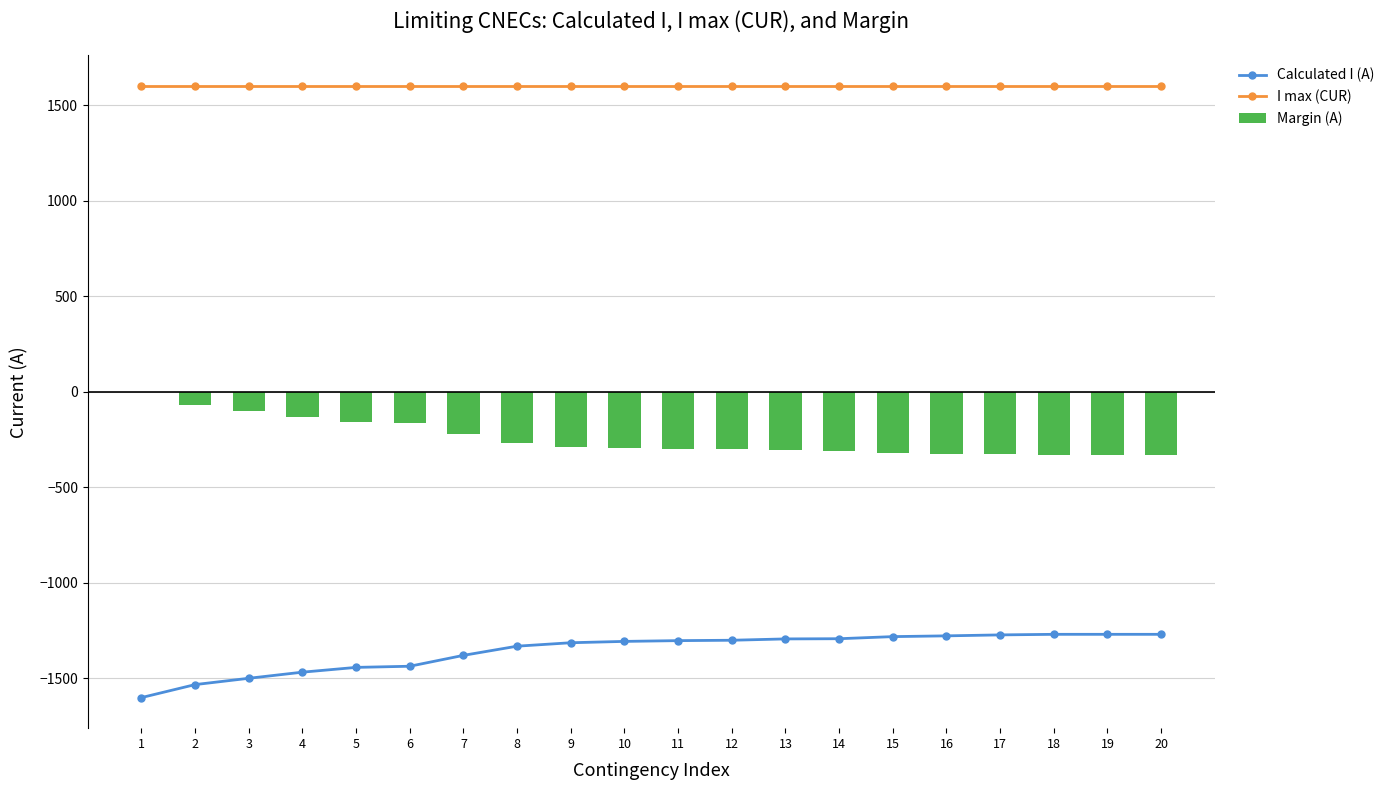

Where is I max (CUR) nearest to the value 1600?

1